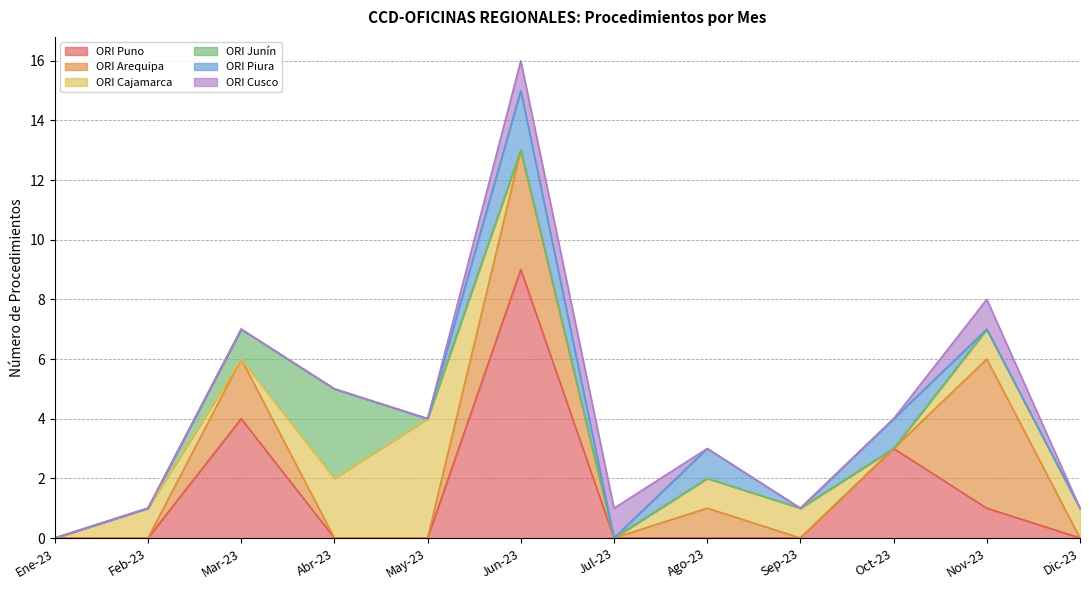

True or false: ORI Arequipa and ORI Cusco intersect in this chart.

True